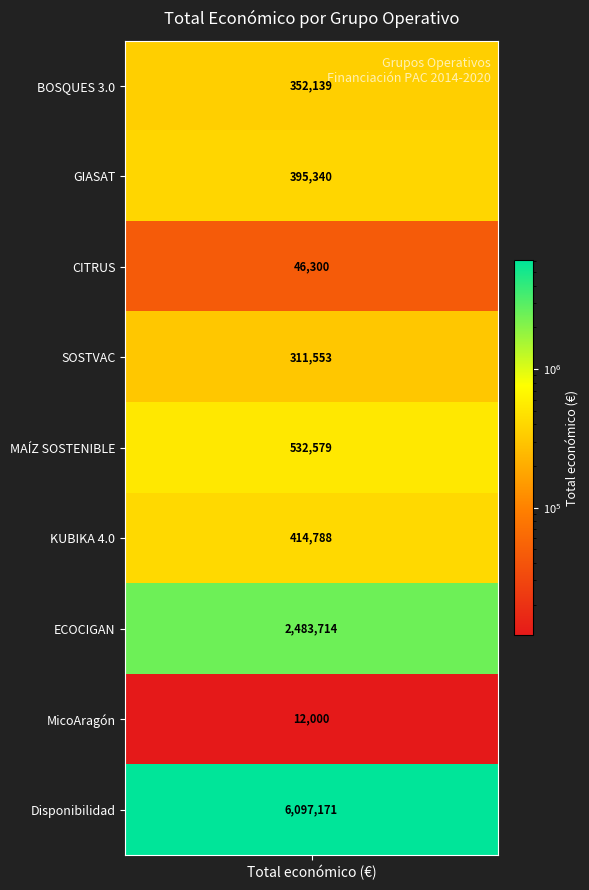

Rank the categories by value from lowest to highest.

Grupo Operativo MicoAragón, Grupo Operativo CITRUS, Grupo Operativo SOSTVAC, Grupo Operativo BOSQUES 3.0, Grupo Operativo GIASAT, Grupo Operativo KUBIKA 4.0, Grupo Operativo MAÍZ SOSTENIBLE, Grupo Operativo ECOCIGAN, Grupo Operativo Disponibilidad